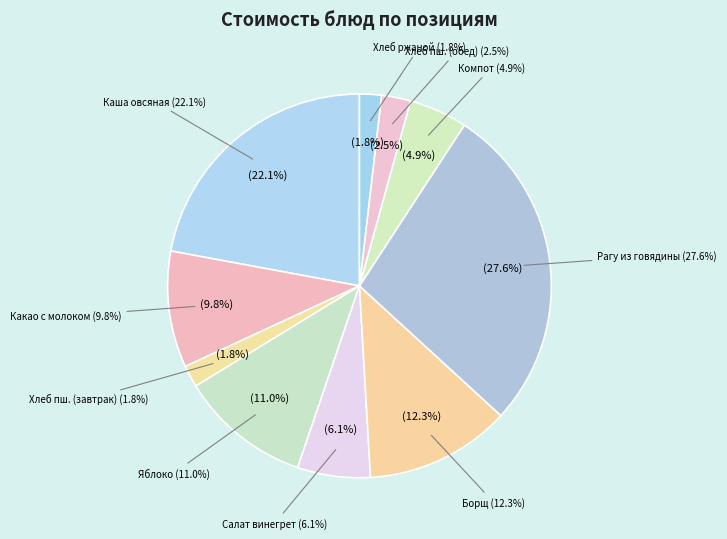

Is there a majority slice in this chart?

No